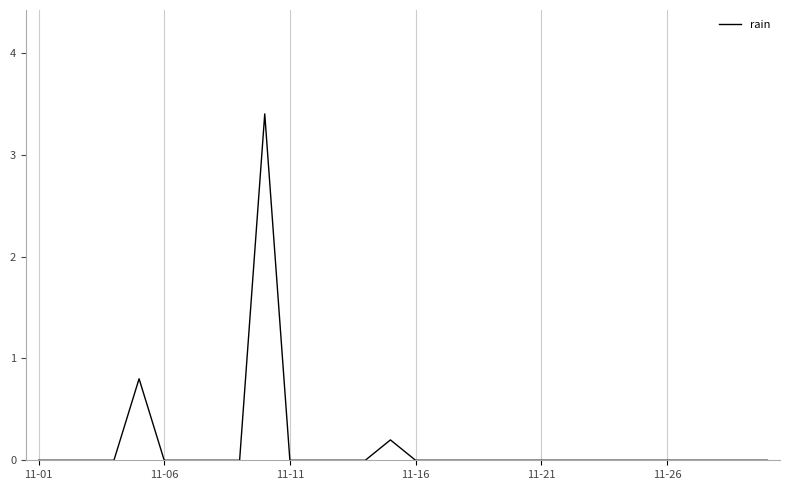

What is the difference between the second highest and minimum values?

0.8